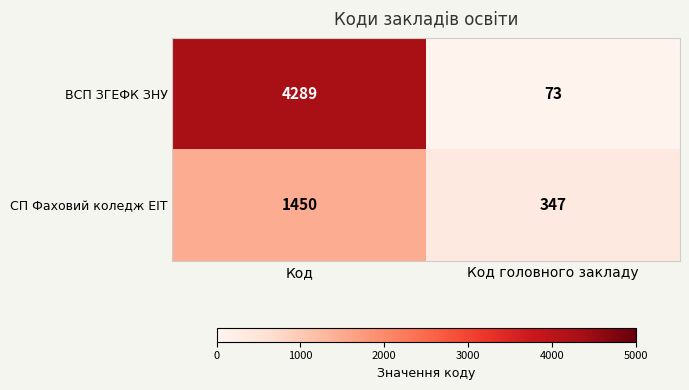

Reading right to left, what are all the values shown in this chart?

ВСП ЗГЕФК ЗНУ: 73	4289
СП Фаховий коледж ЕІТ: 347	1450